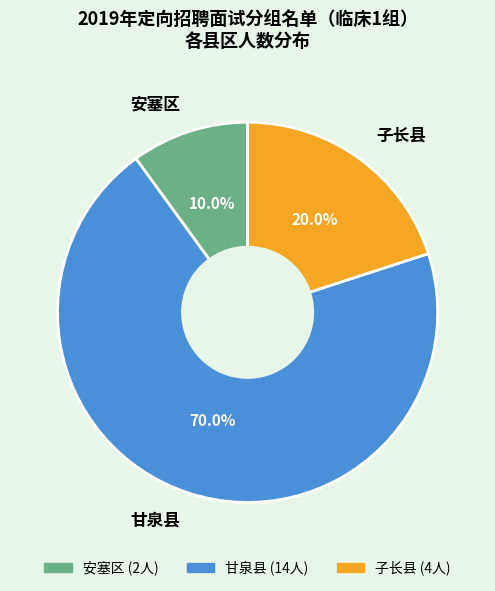

What is the total percentage of 安塞区 and 甘泉县?

80.0%